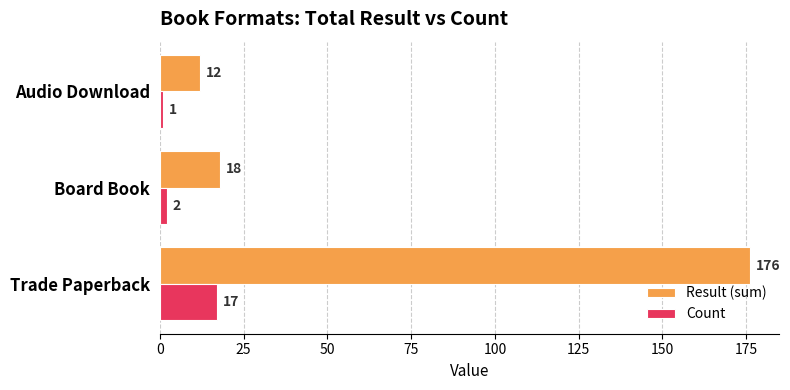

What are all the series names shown in the legend?

Result (sum), Count